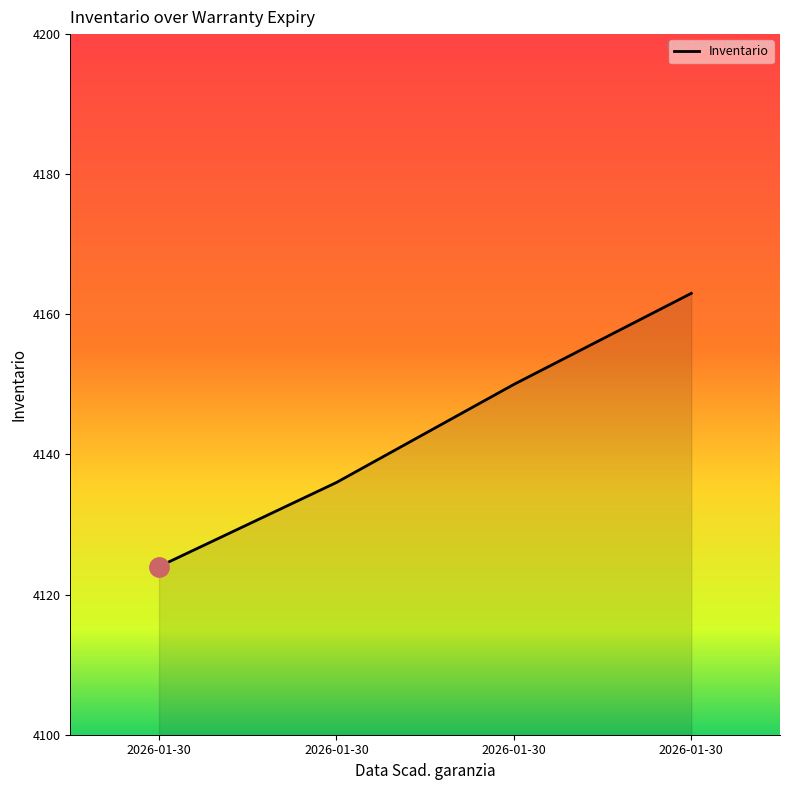

List the labels in order of value, smallest first.

2026-01-30, 2026-01-30, 2026-01-30, 2026-01-30